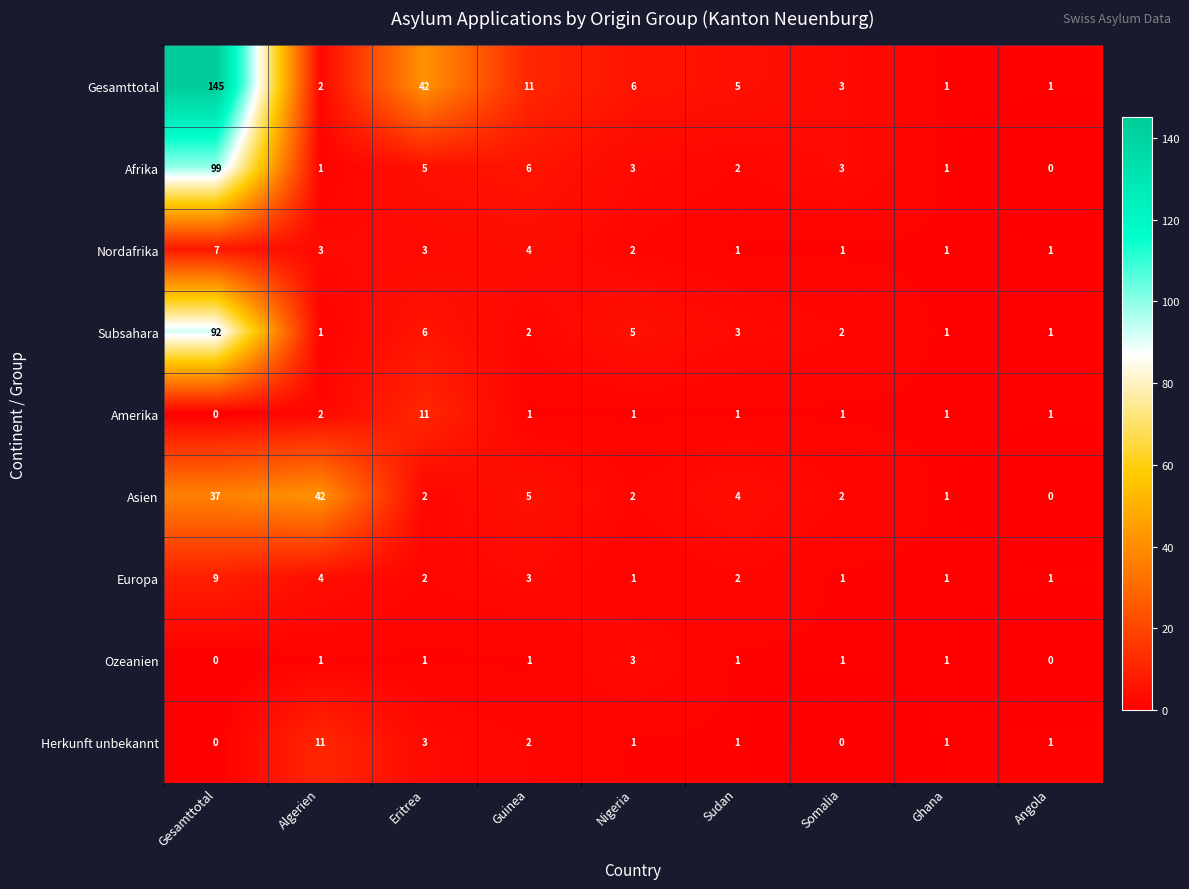

True or false: Europa has a value of 3 at Sudan.

False